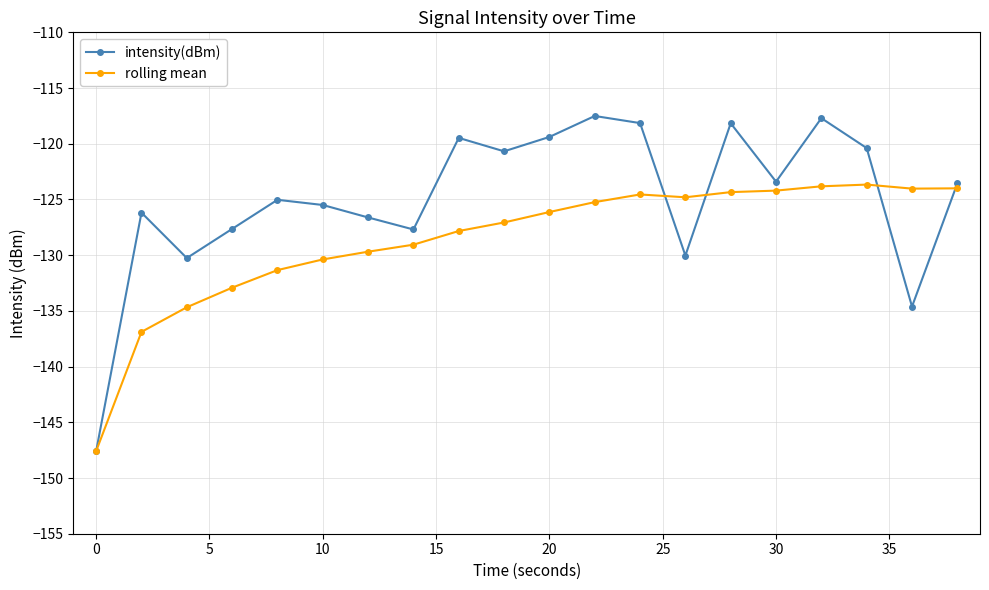

How many interior local valleys does the intensity(dBm) series have?

6